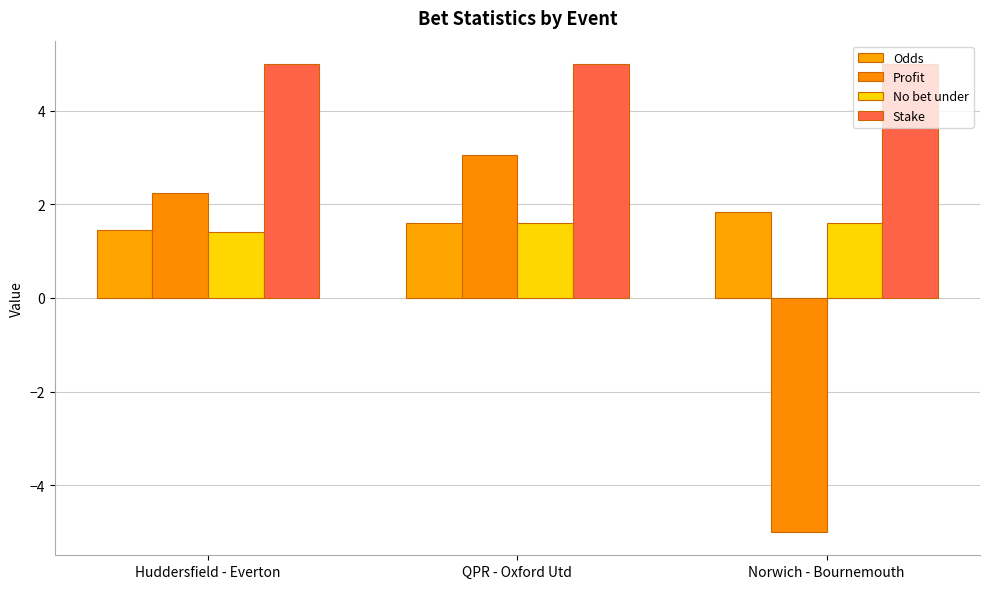

What is the total value across all series at QPR - Oxford Utd?

11.3